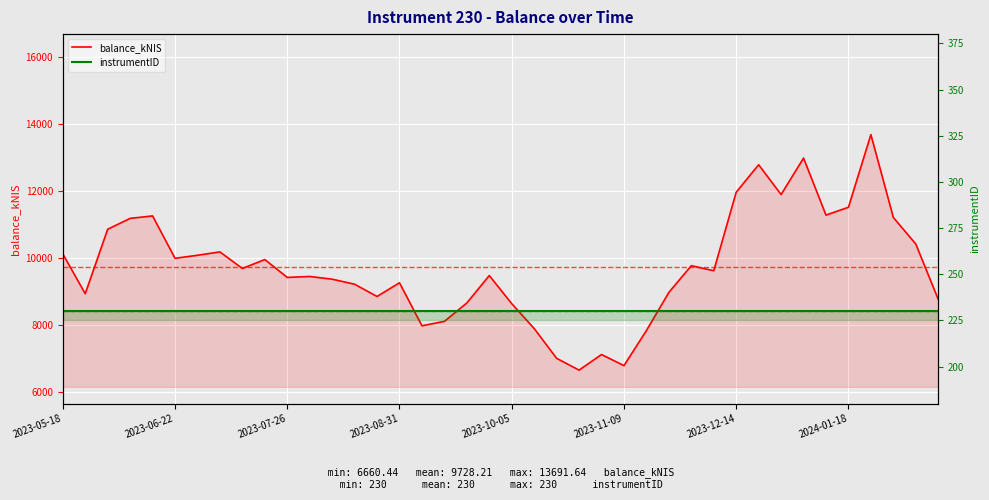

Is it true that balance_kNIS equals 9375.4 at 12?

True